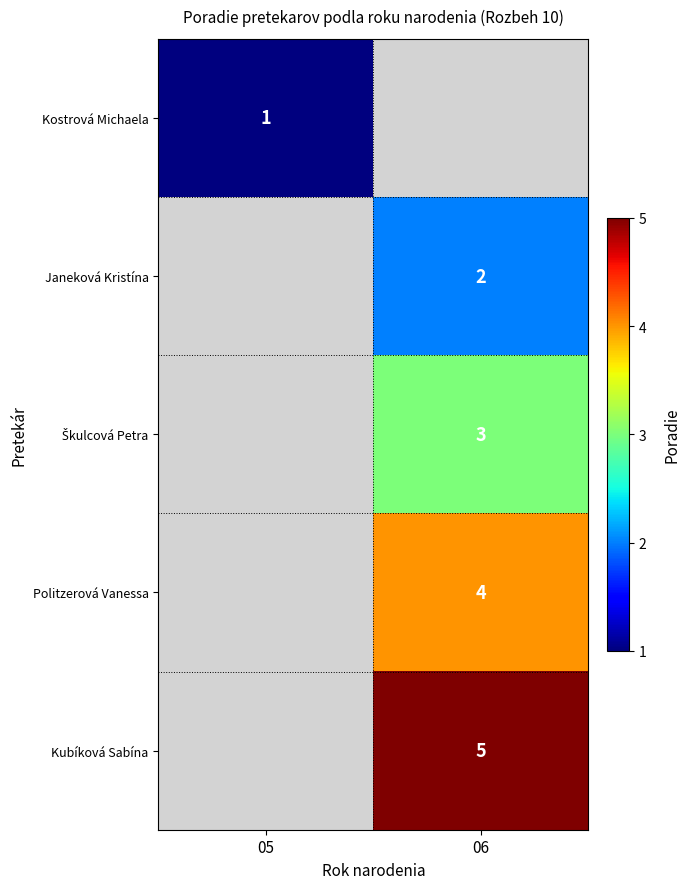

True or false: Politzerová Vanessa has a value of 6 at 06.

False